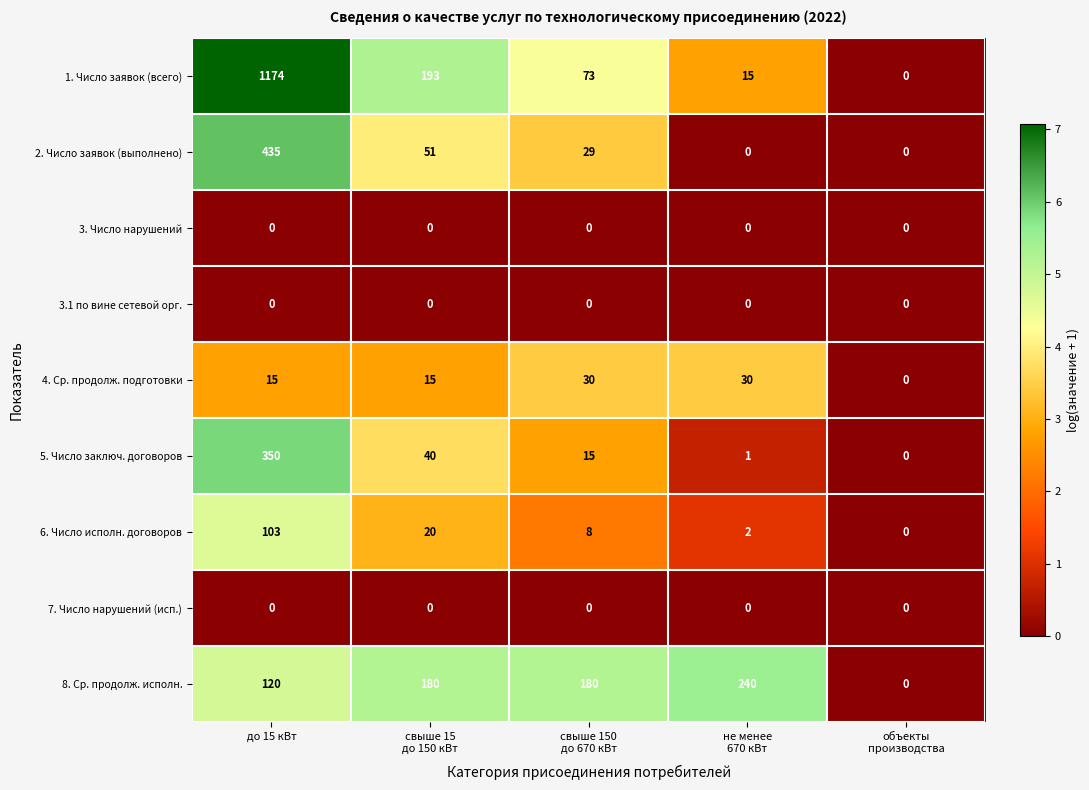

What is the sum of all 1. Число заявок (всего) values?

1455